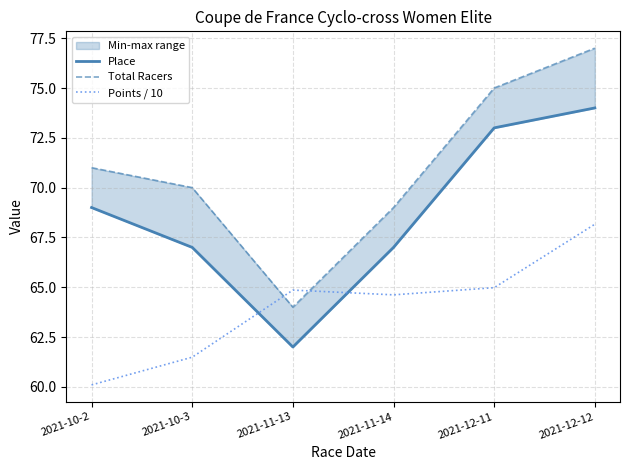

True or false: Place has a value of 119.0 at 2021-10-2.

False